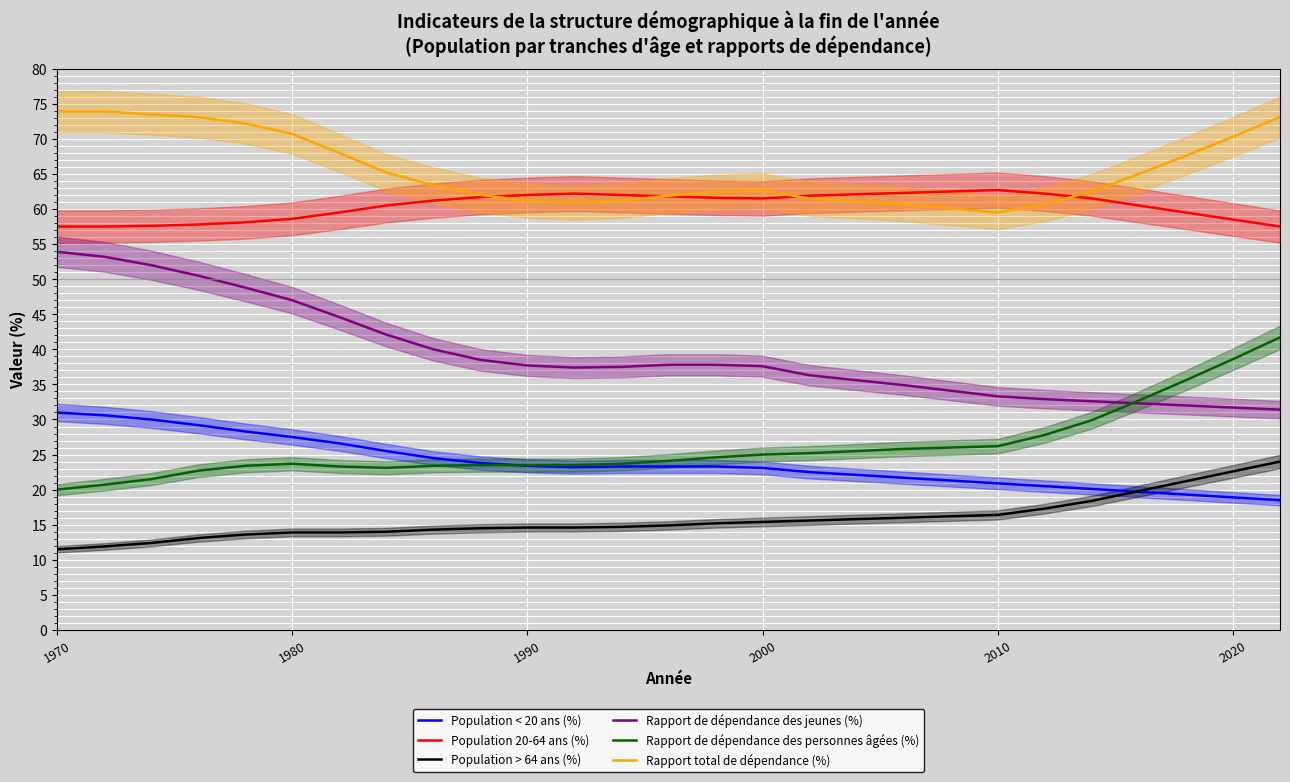

What is the value of the Population > 64 ans (%) point at the 27th from the left?

24.0